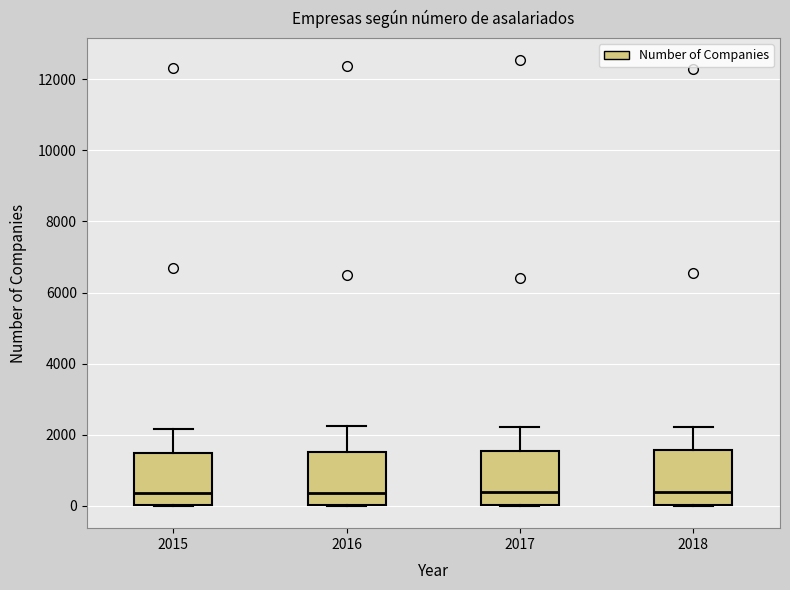

Reading left to right, read every box against the y-axis: the position of its median line, the range the box covers, and the ends of its whiskers. The values are not printed on the chart, so give them approximately, as read against the axis.

2015: median 400, box 0 to 1400, whiskers 0 to 2200
2016: median 400, box 0 to 1600, whiskers 0 to 2200
2017: median 400, box 0 to 1600, whiskers 0 to 2200
2018: median 400, box 0 to 1600, whiskers 0 to 2200